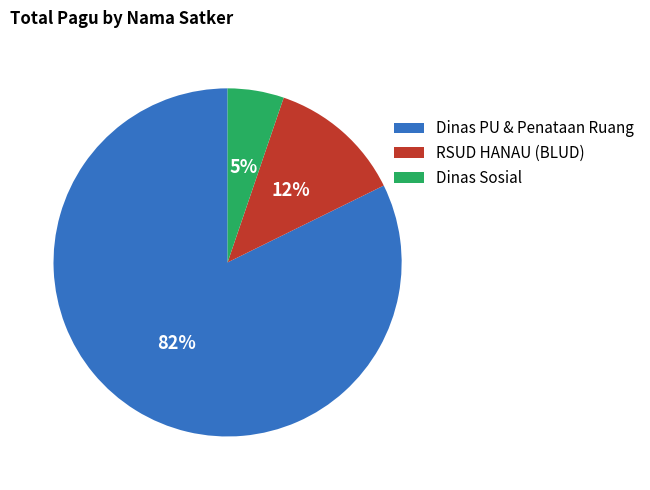

The Dinas Sosial slice represents 5% of the pie. True or false?

True